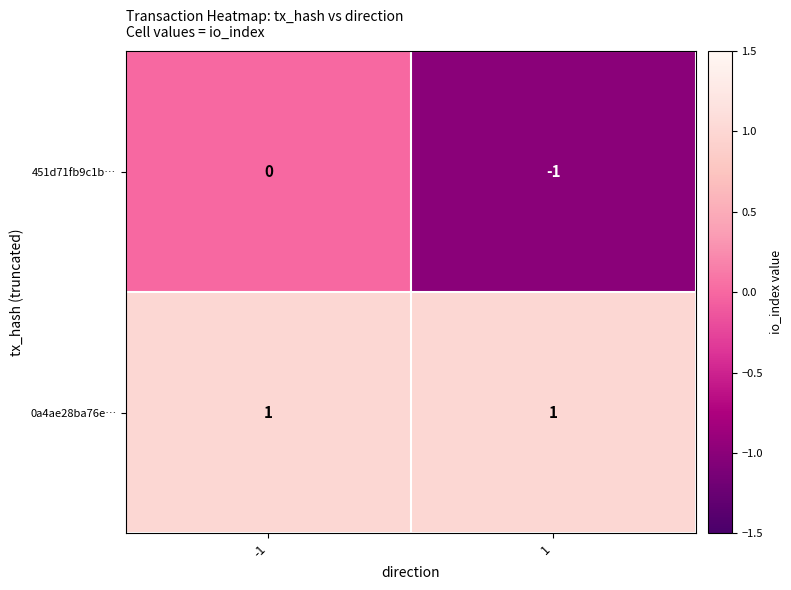

How many series are shown in this chart?

2